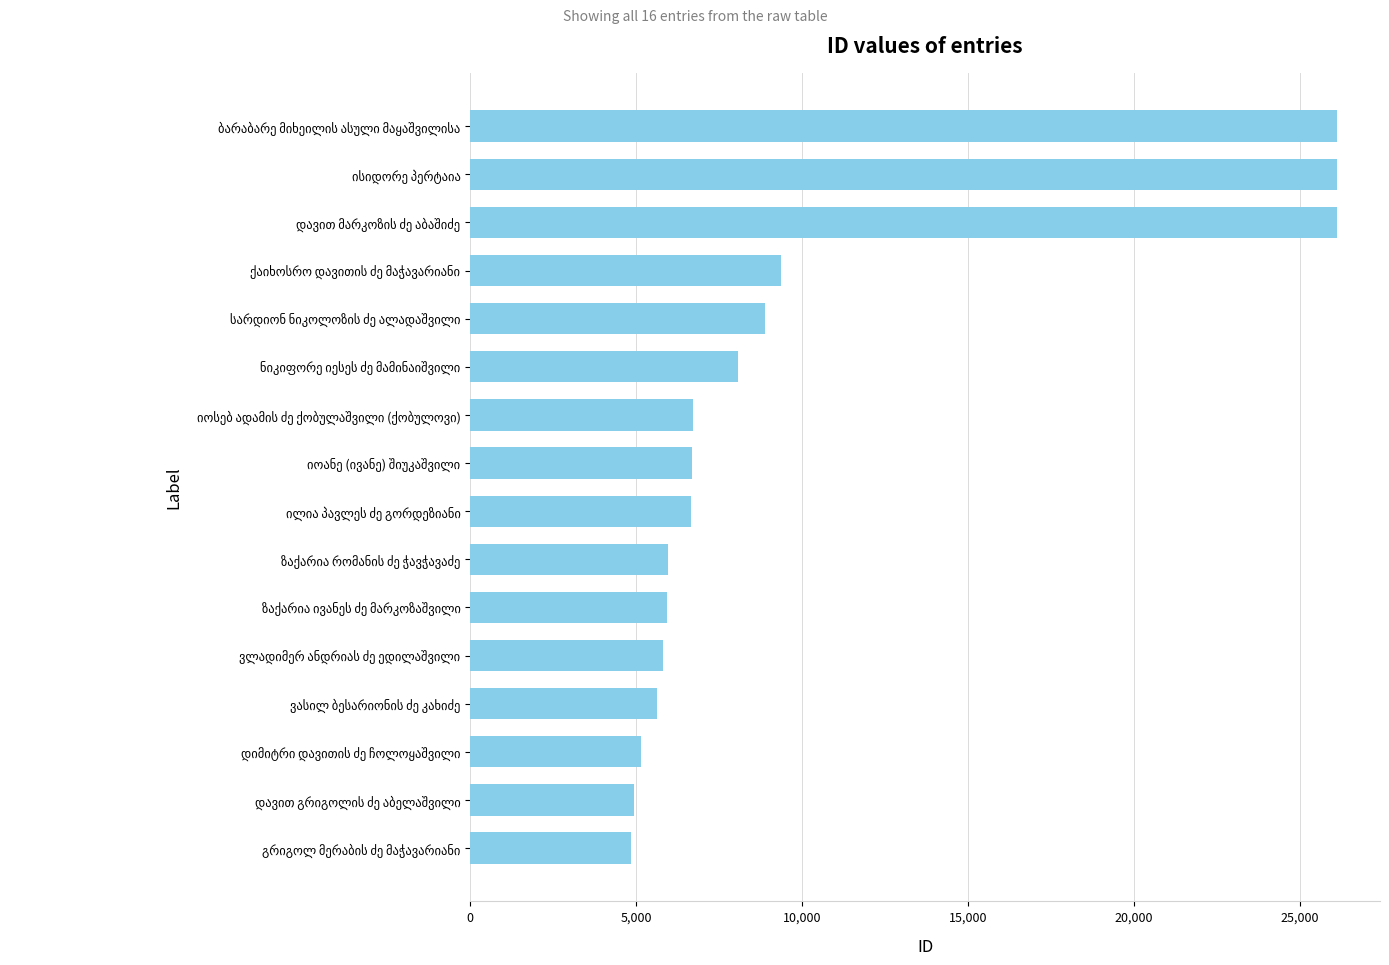

What is the maximum value shown in the chart?

26099